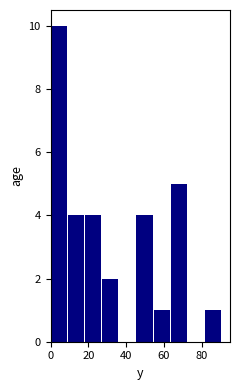

Which range on the x-axis has the tallest bar?

0 to 10